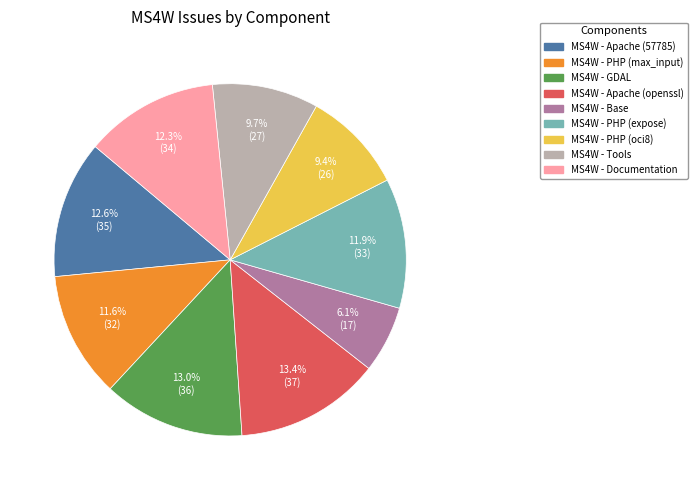

What is the ratio of the value at MS4W - GDAL to the value at MS4W - PHP (oci8)?

1.4